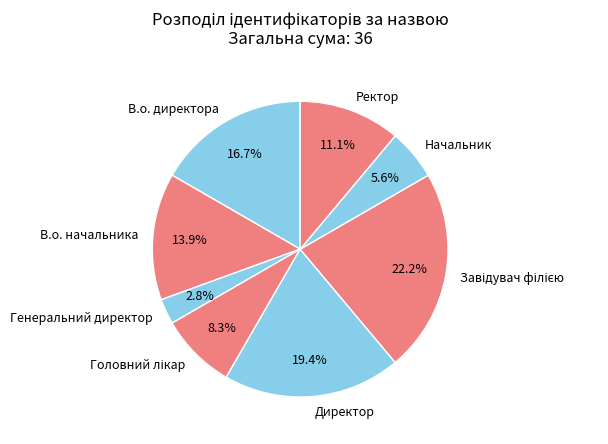

To the nearest percent, what is the average slice percentage?

12%